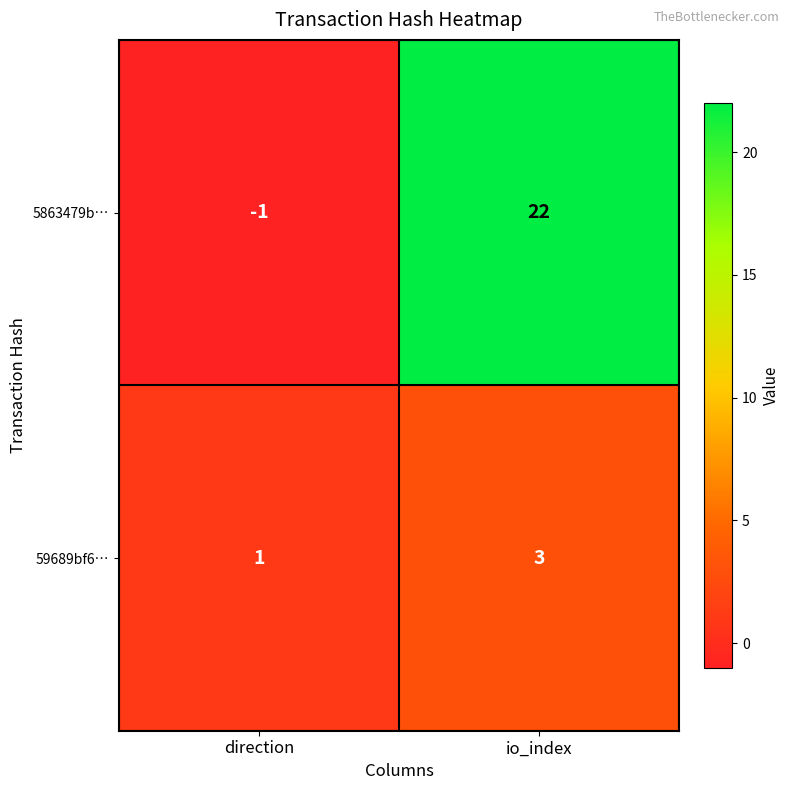

Rank the series by their average value, from highest to lowest.

5863479b…, 59689bf6…